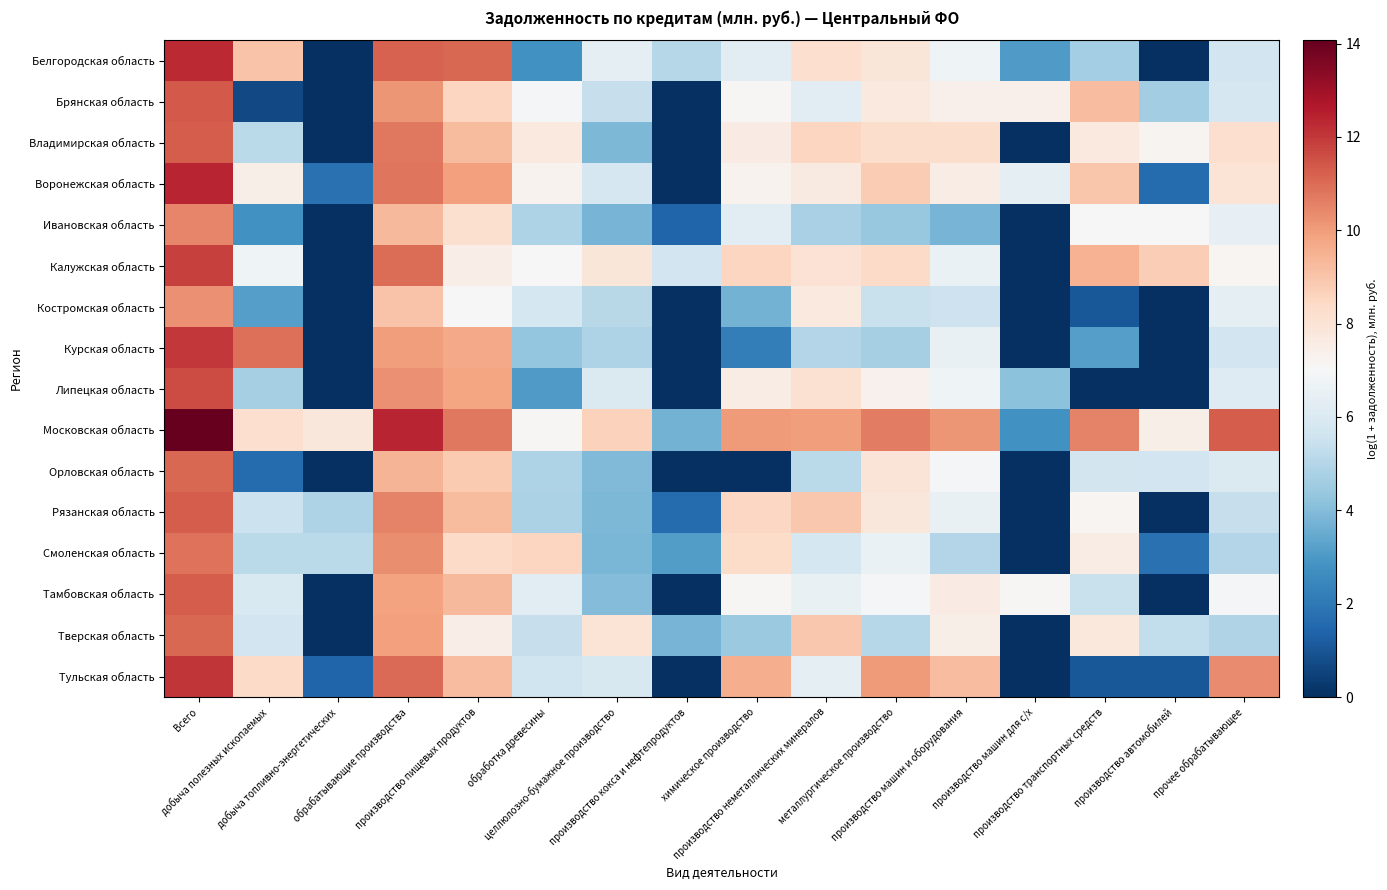

At how many categories does at least one series exceed 5?

16